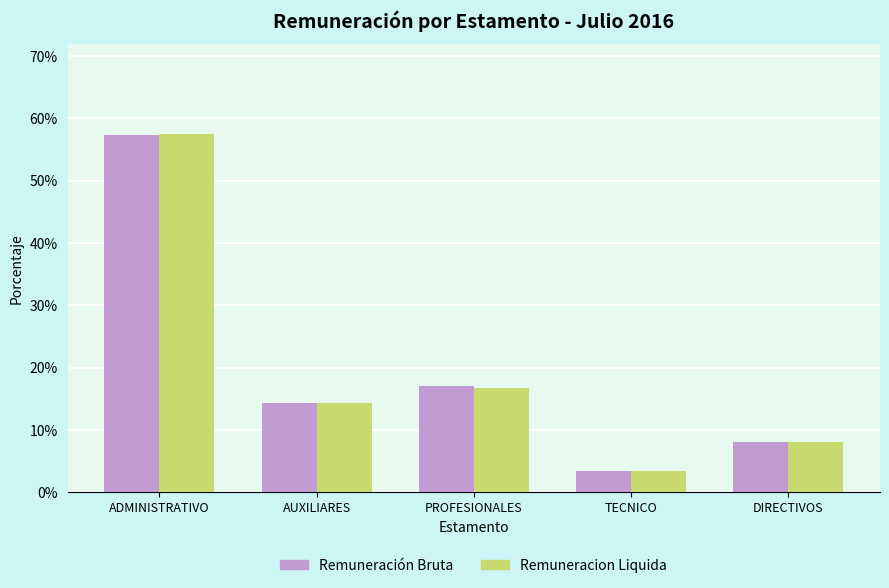

Is the value of Remuneracion Liquida at DIRECTIVOS greater than the value of Remuneración Bruta at ADMINISTRATIVO?

No